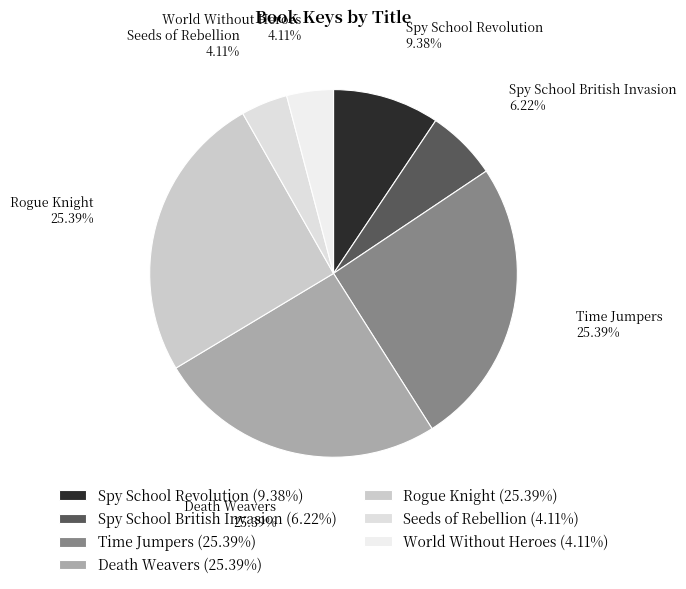

To the nearest percent, what is the difference between the largest and smallest slice percentages?

21%